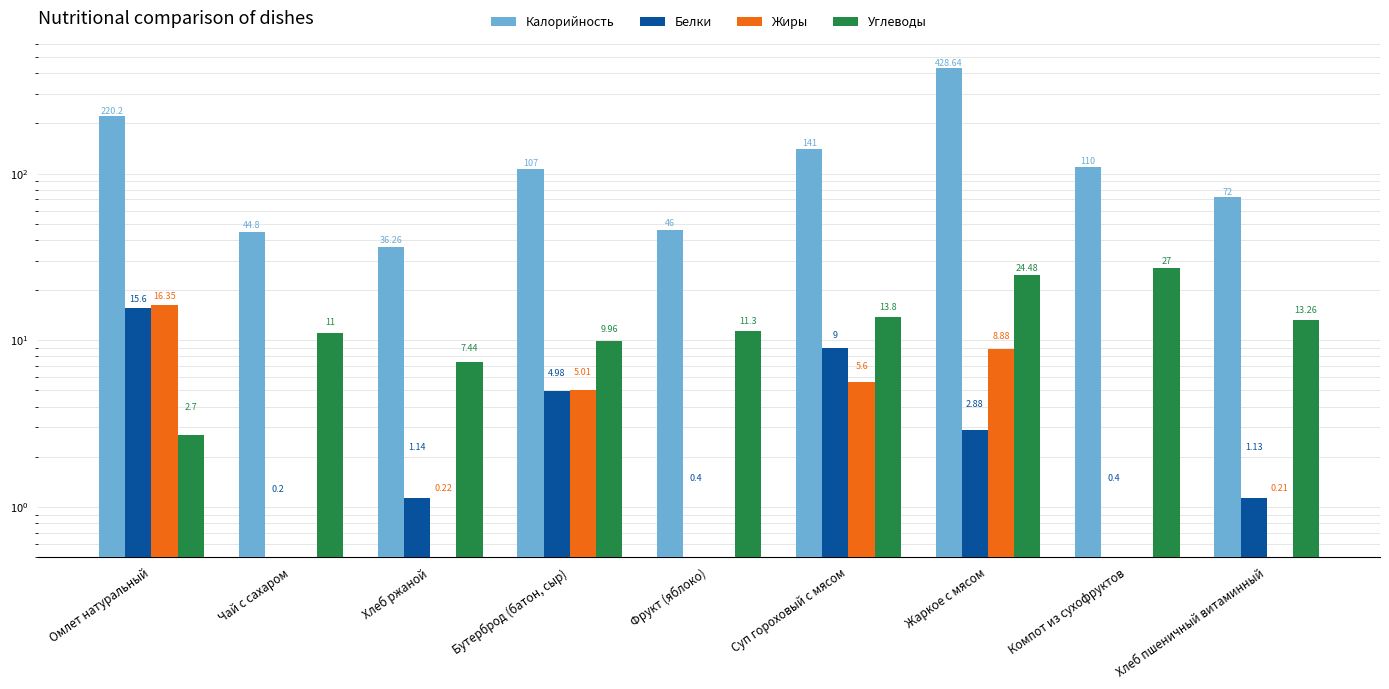

What is the total value across all series at Фрукт (яблоко)?

57.7